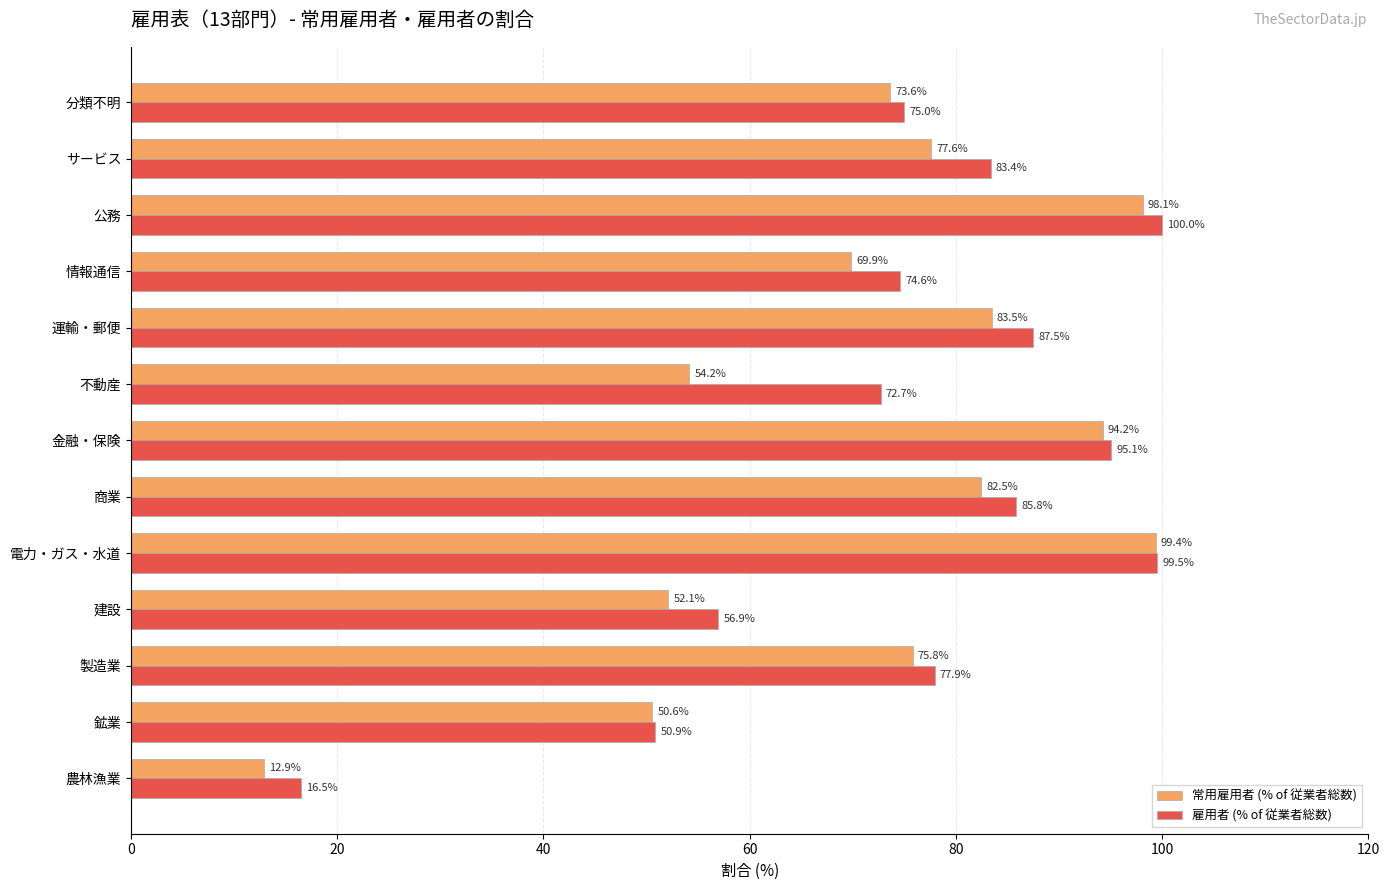

What is the total value across all series at 分類不明?

148.6